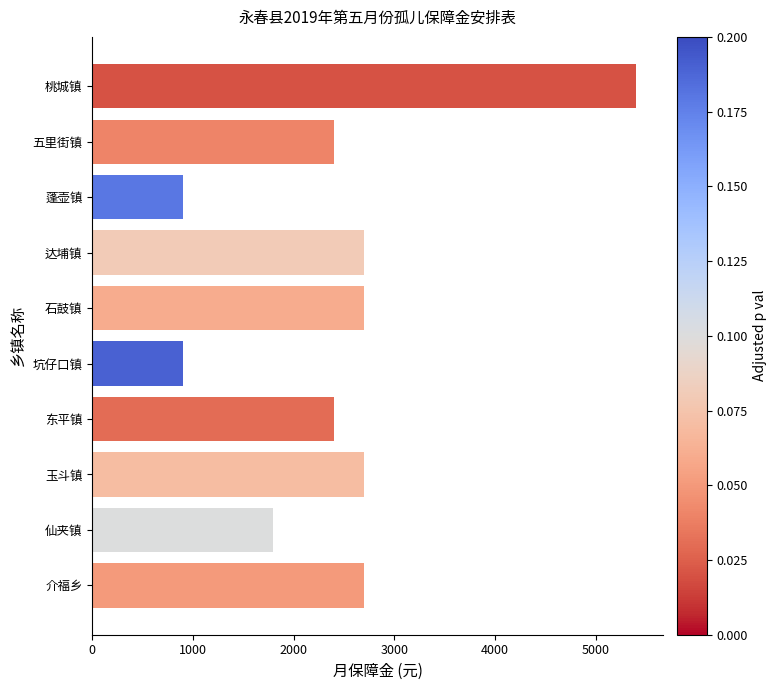

The chart shows a value of 900 at 坑仔口镇. True or false?

True